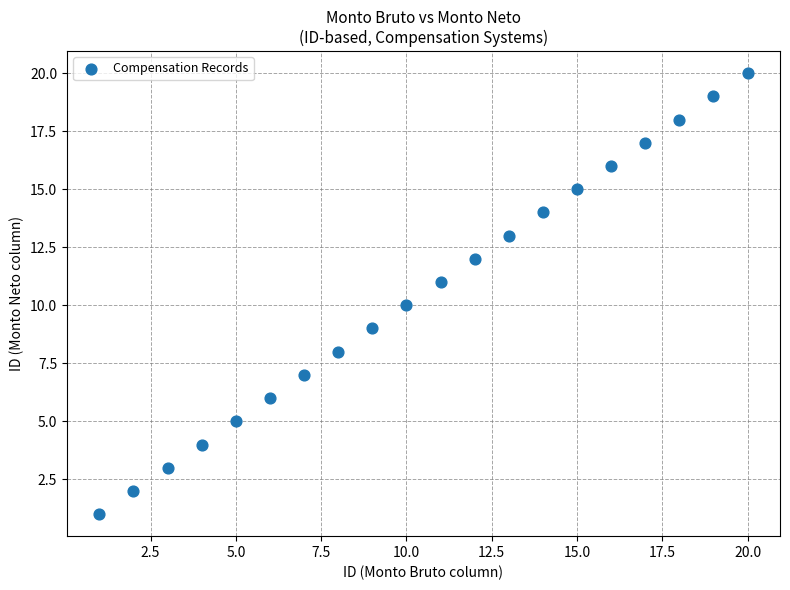

What is the range of X values (max minus min)?

19